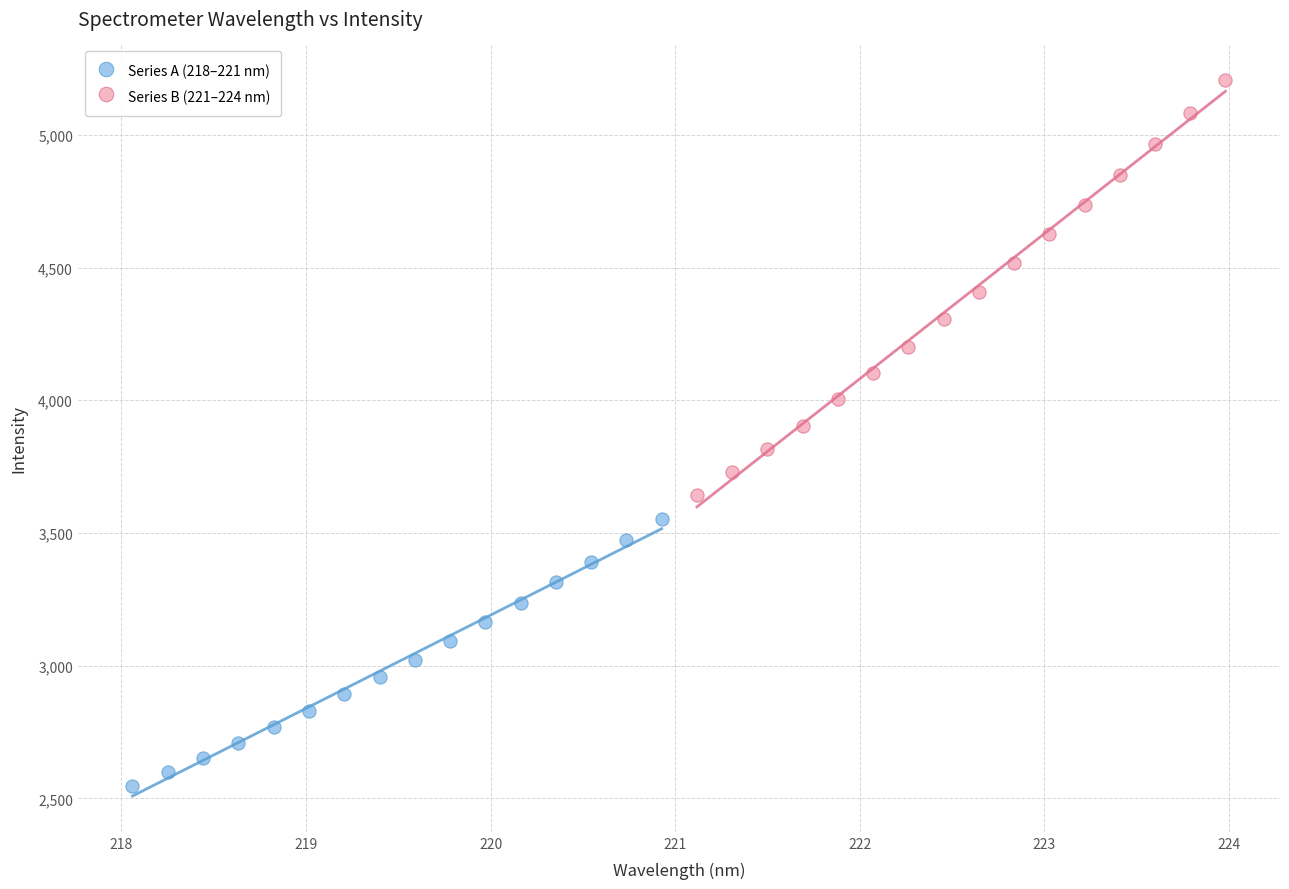

Which series reaches the maximum Y coordinate?

Series B (221–224 nm)